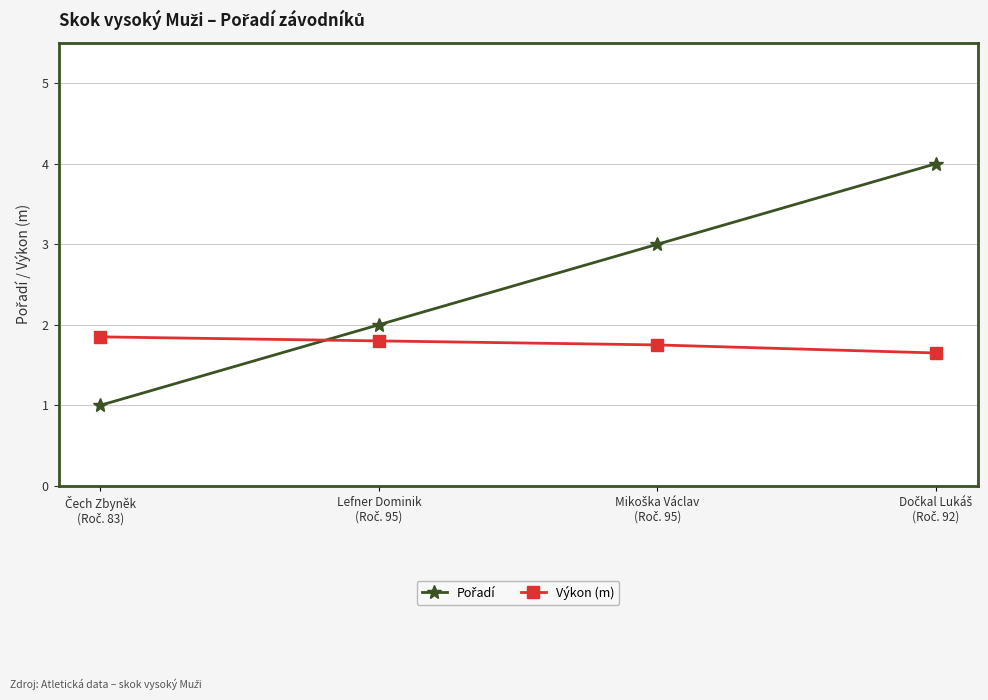

What is the minimum value shown in the chart?

1.0